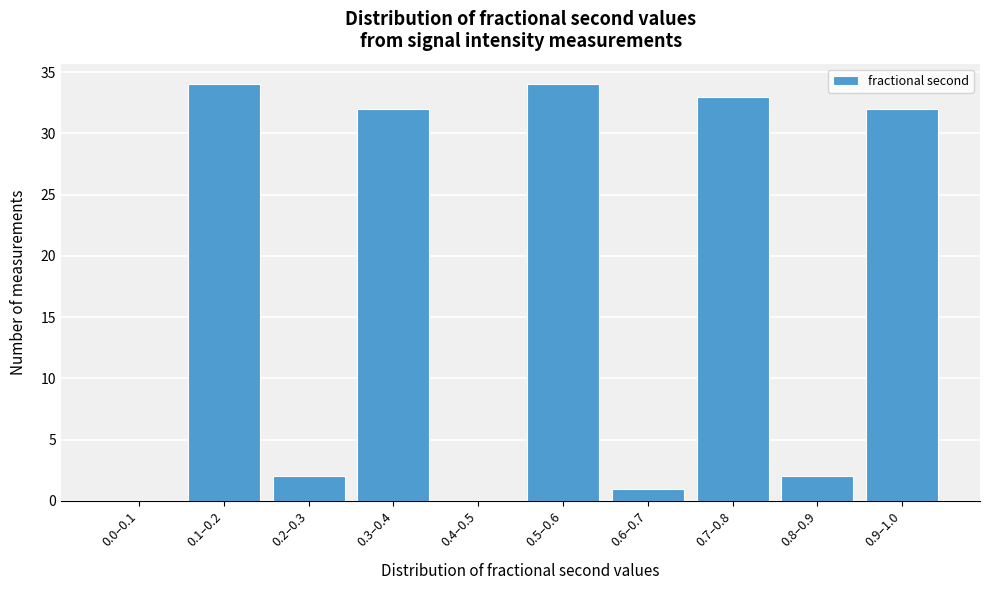

Reading left to right, transcribe all the data shown in this chart.

0.0–0.1=0	0.1–0.2=34	0.2–0.3=2	0.3–0.4=32	0.4–0.5=0	0.5–0.6=34	0.6–0.7=1	0.7–0.8=33	0.8–0.9=2	0.9–1.0=32